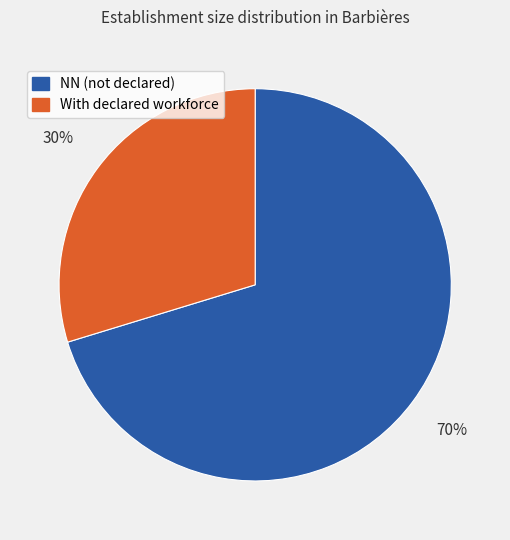

Is there a majority slice in this chart?

Yes